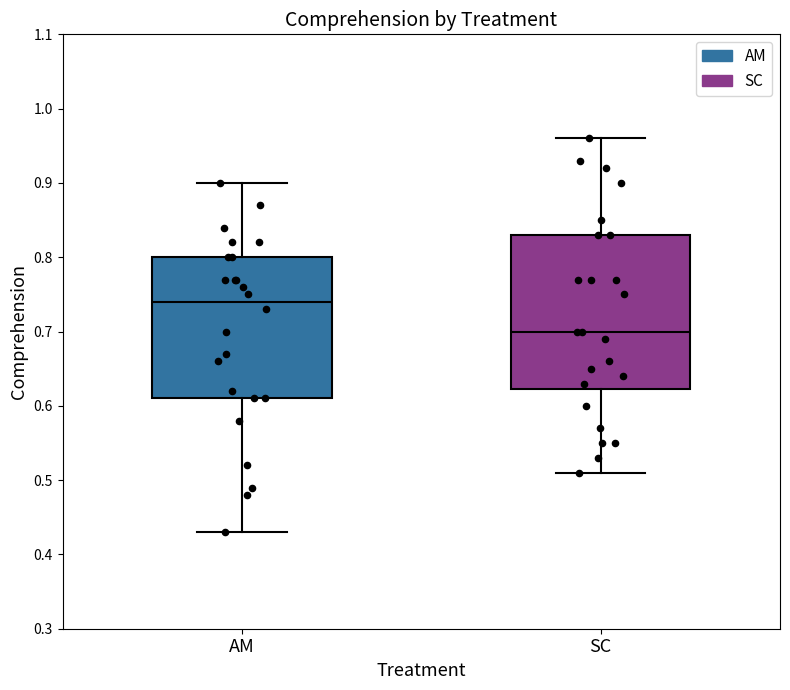

Which box's median line is the highest?

AM